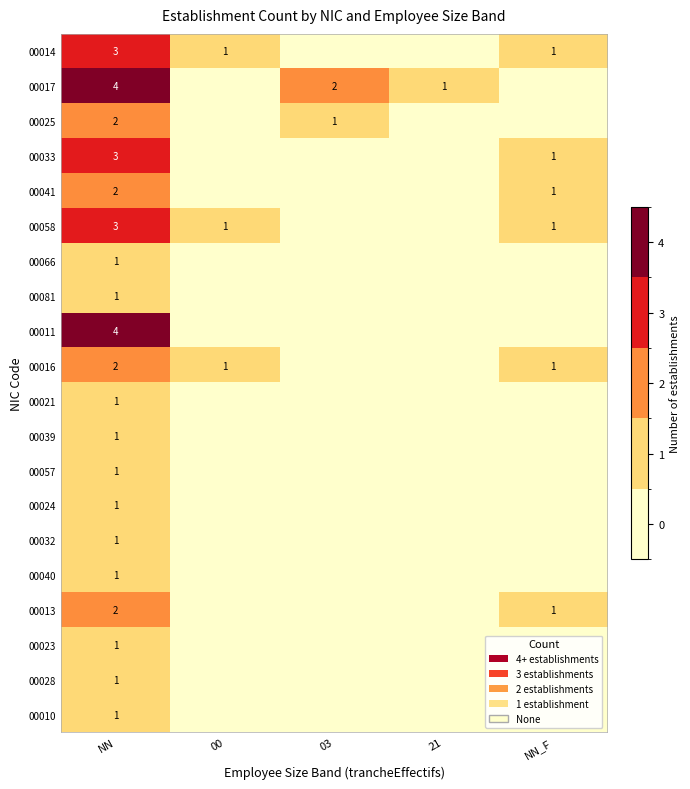

True or false: 00013 has a value of 2 at NN.

True